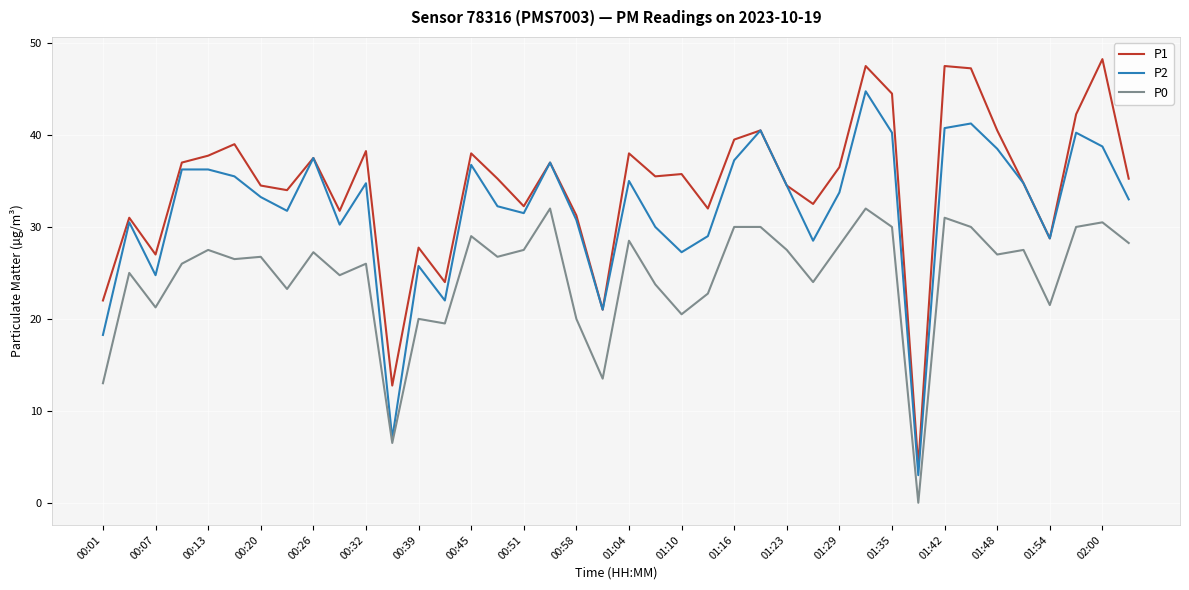

Which series has the largest total across all categories?

P1